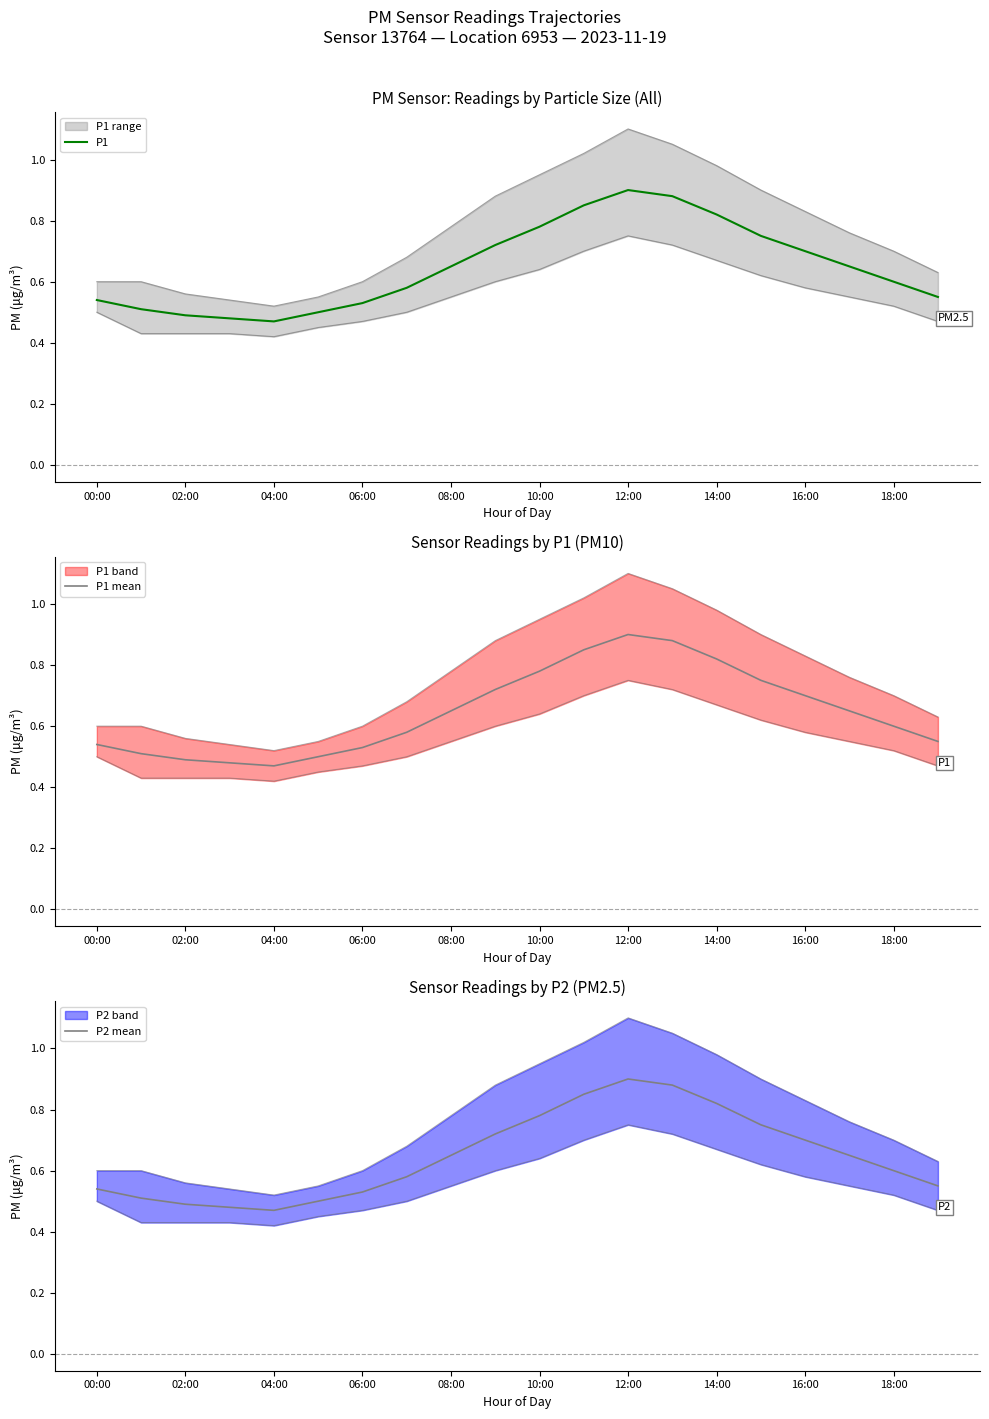

What is the sum of the P1 values at 08:00 and 18:00?

1.2